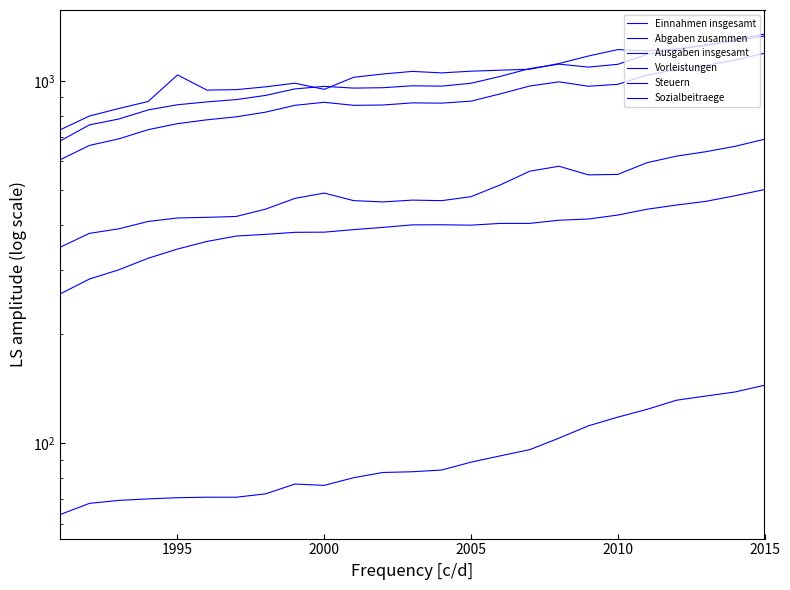

What are all the series names shown in the legend?

Einnahmen insgesamt, Abgaben zusammen, Ausgaben insgesamt, Vorleistungen, Steuern, Sozialbeitraege